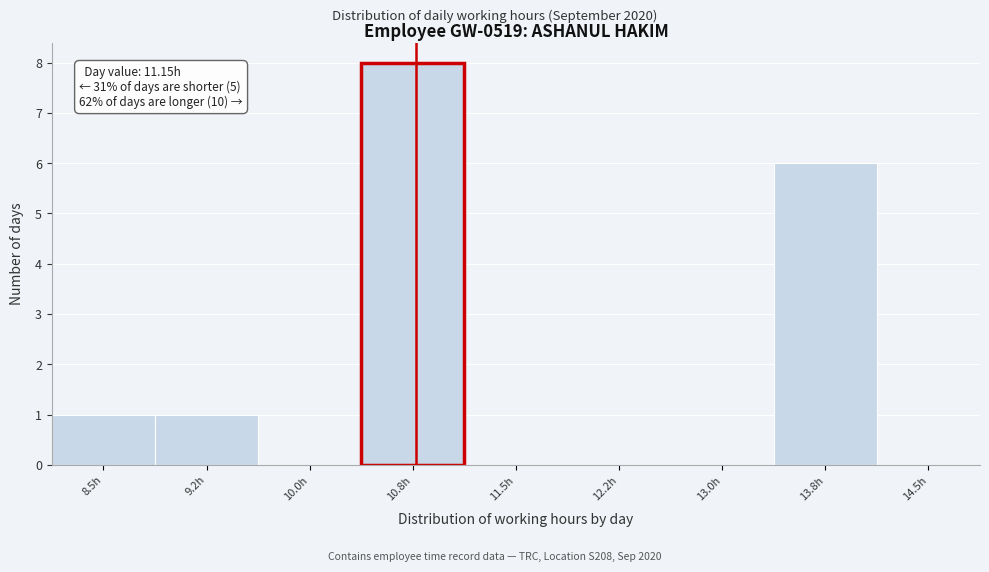

Reading left to right, what are all the values shown in this chart?

8.5h=1	9.2h=1	10.0h=0	10.8h=8	11.5h=0	12.2h=0	13.0h=0	13.8h=6	14.5h=0